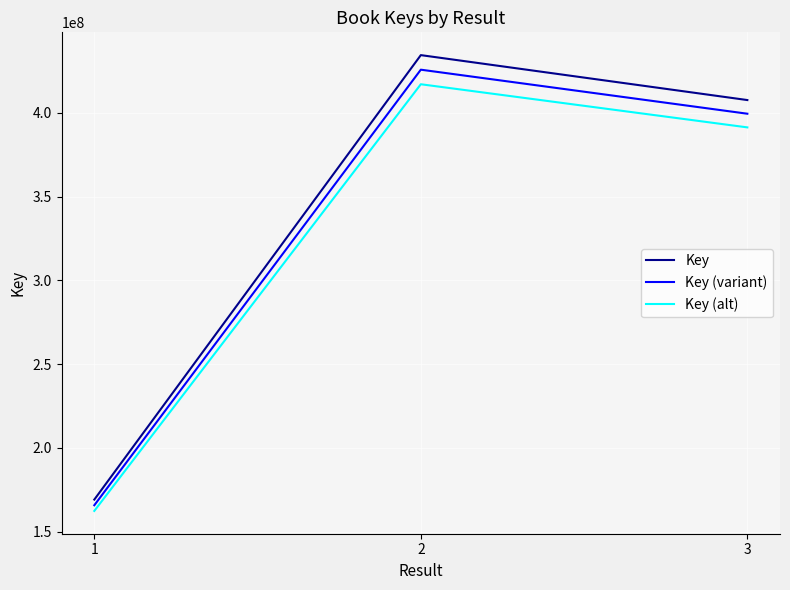

Which category has the highest value in the Key (alt) series?

2